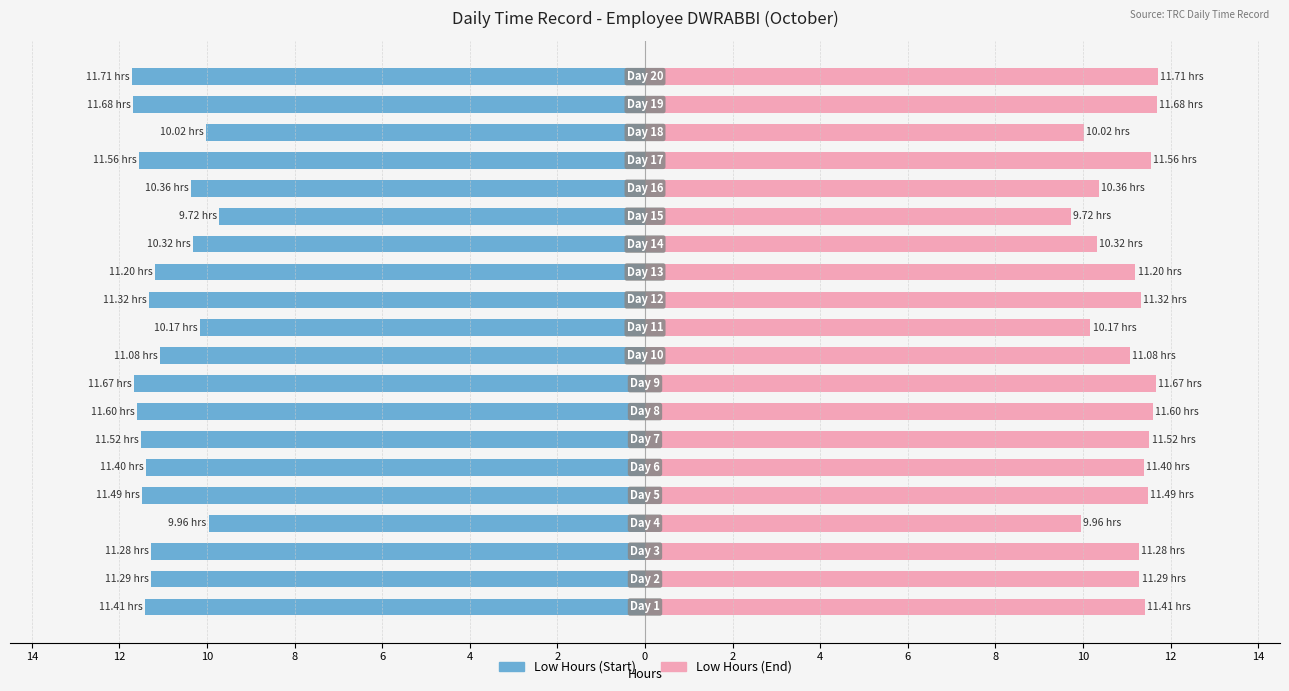

Rank the series at 6 from lowest to highest value.

Low Hours (Start), Low Hours (End)